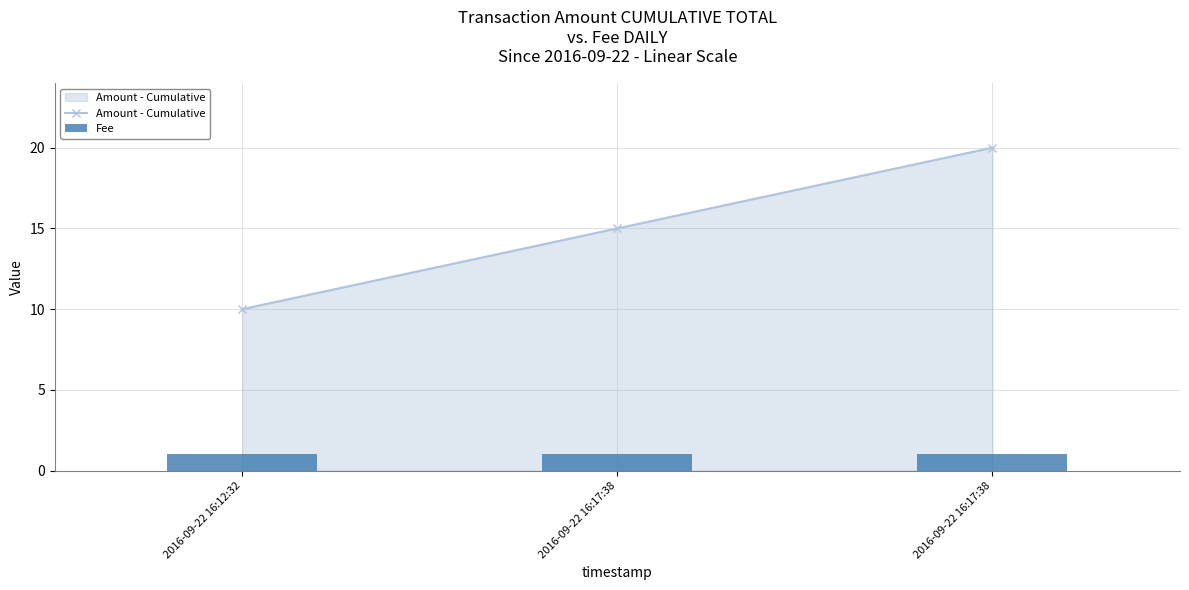

At which category is the sum across all series the highest?

2016-09-22 16:17:38